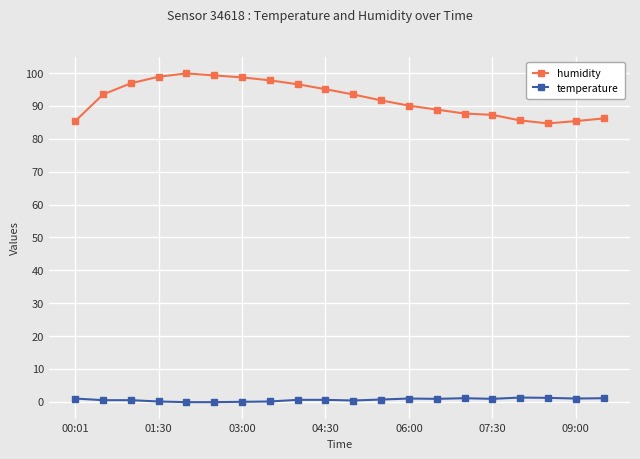

What are all the series names shown in the legend?

humidity, temperature